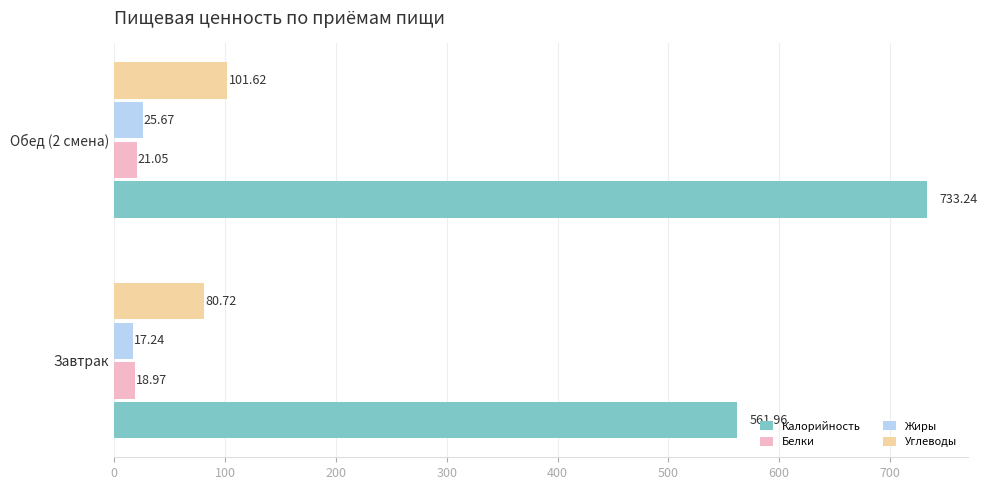

Between Завтрак and Обед (2 смена), which series saw the biggest shift?

Калорийность